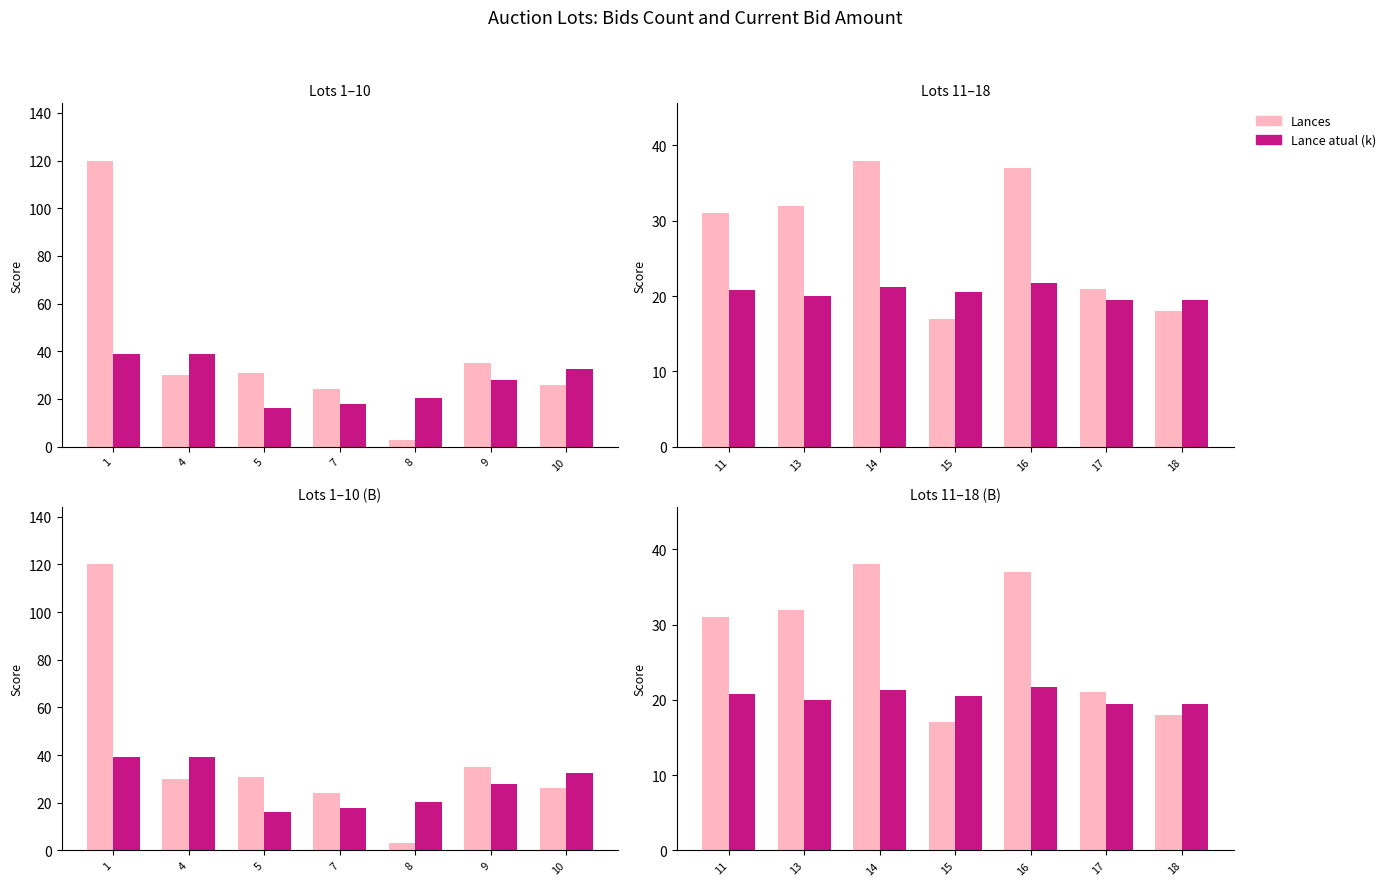

What is the difference between the second highest and minimum values in the Lances series?

20.0